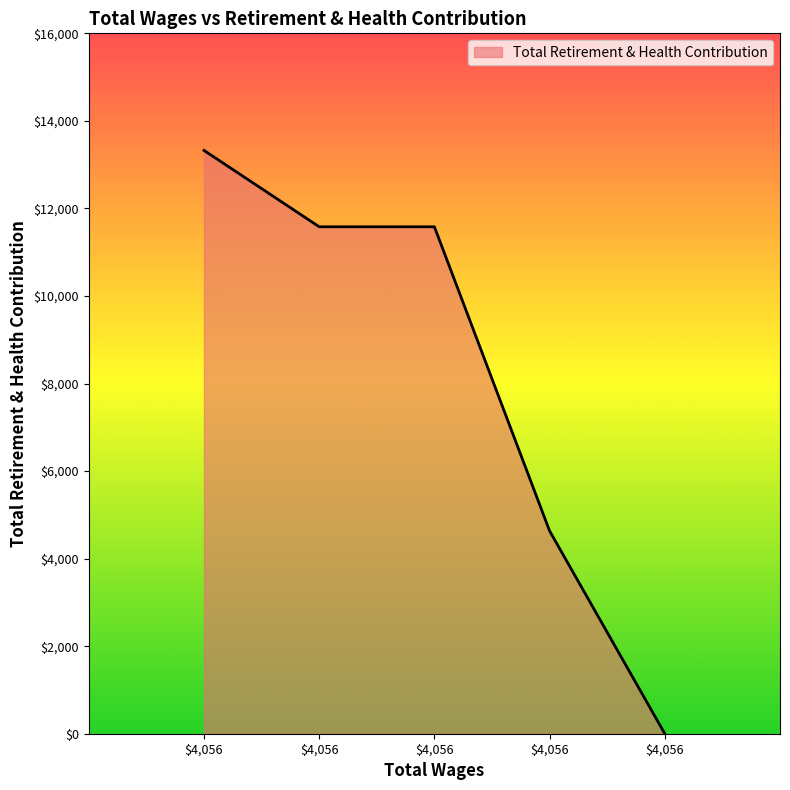

How many distinct data groups are displayed?

1